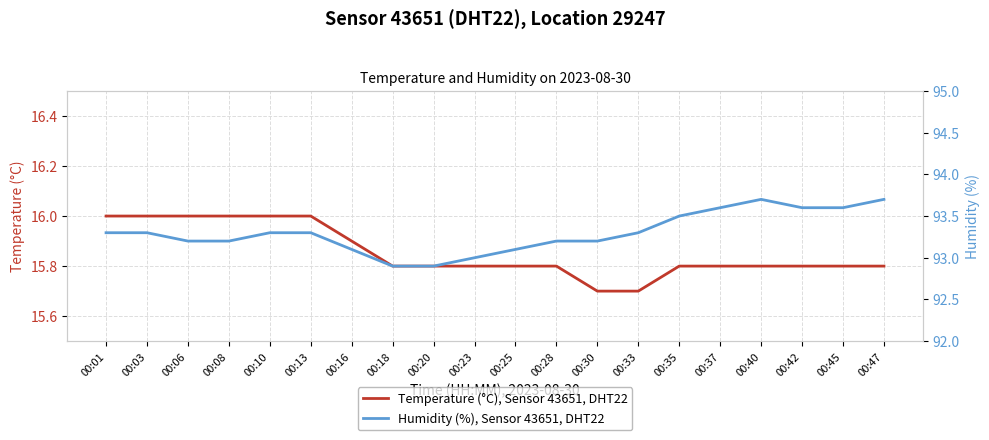

At which label does Temperature (°C), Sensor 43651, DHT22 reach its peak?

00:01